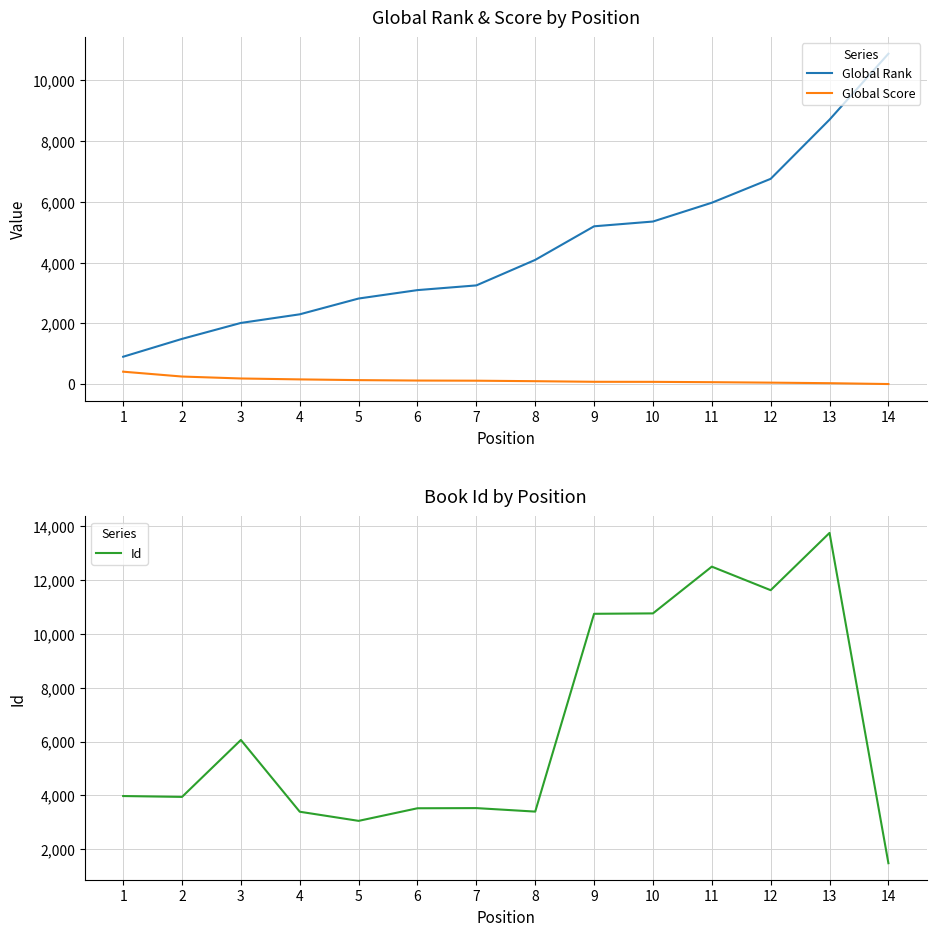

Between 10 and 14, which is larger?

14